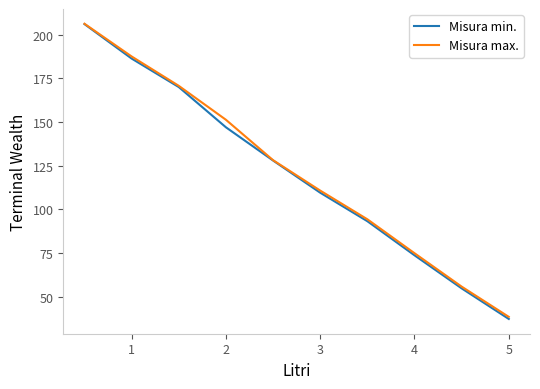

What is the maximum value shown in the chart?

206.2